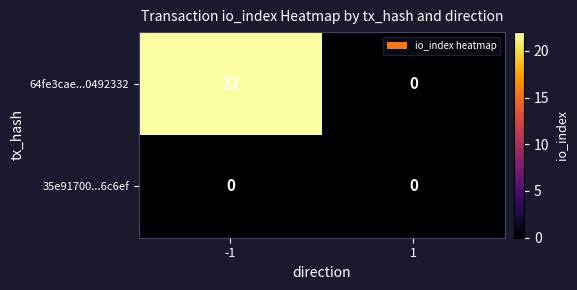

Rank the series by their maximum value, from highest to lowest.

64fe3cae...0492332, 35e91700...6c6ef